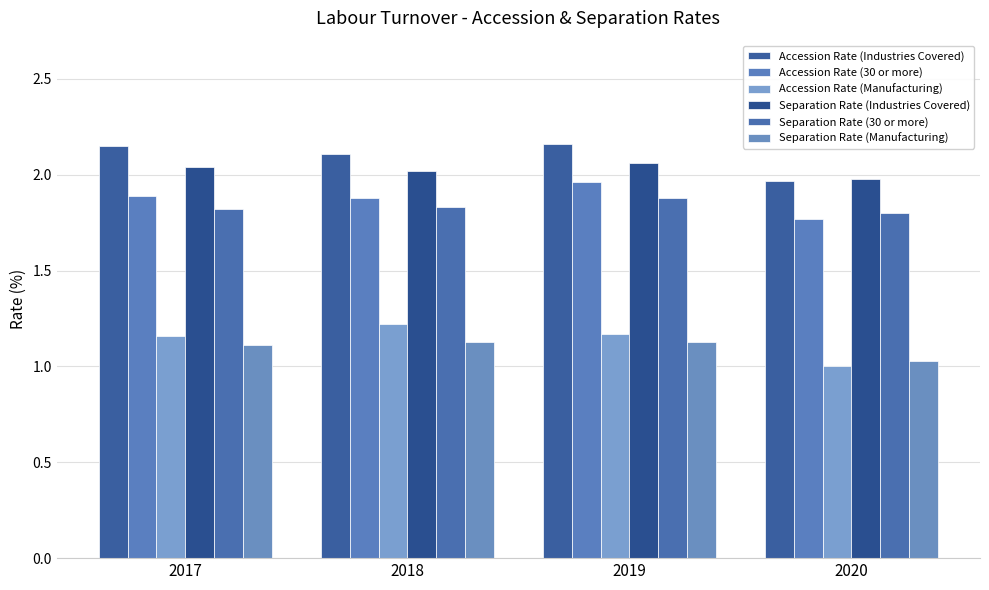

The value of Separation Rate (Manufacturing) at 2019 is 1.1. True or false?

True